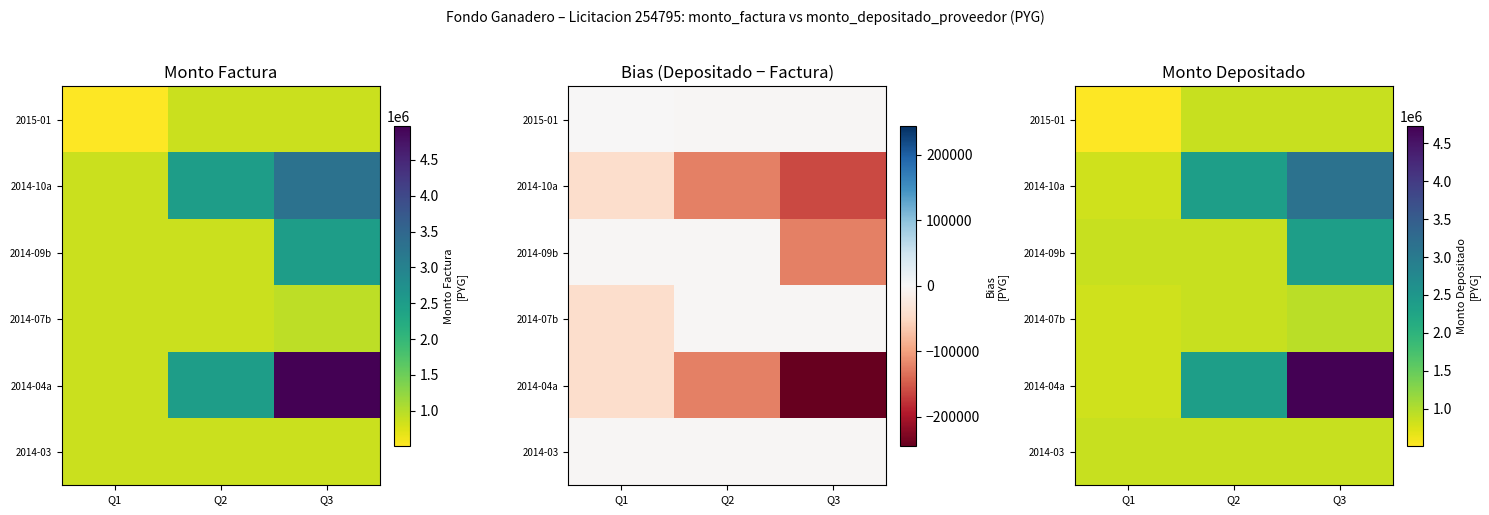

The value of 2014-07b at Q3 is 953886. True or false?

True